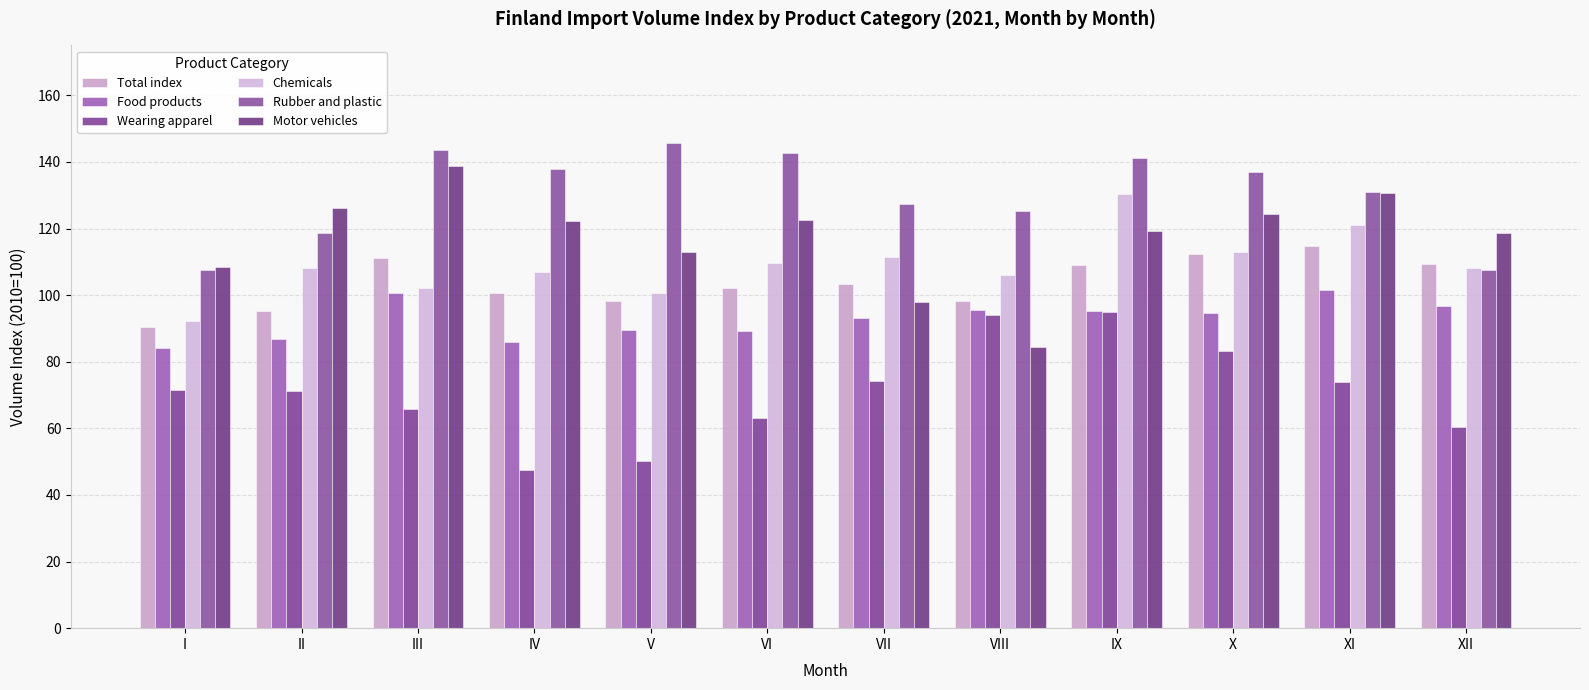

At how many categories does at least one series exceed 60?

12